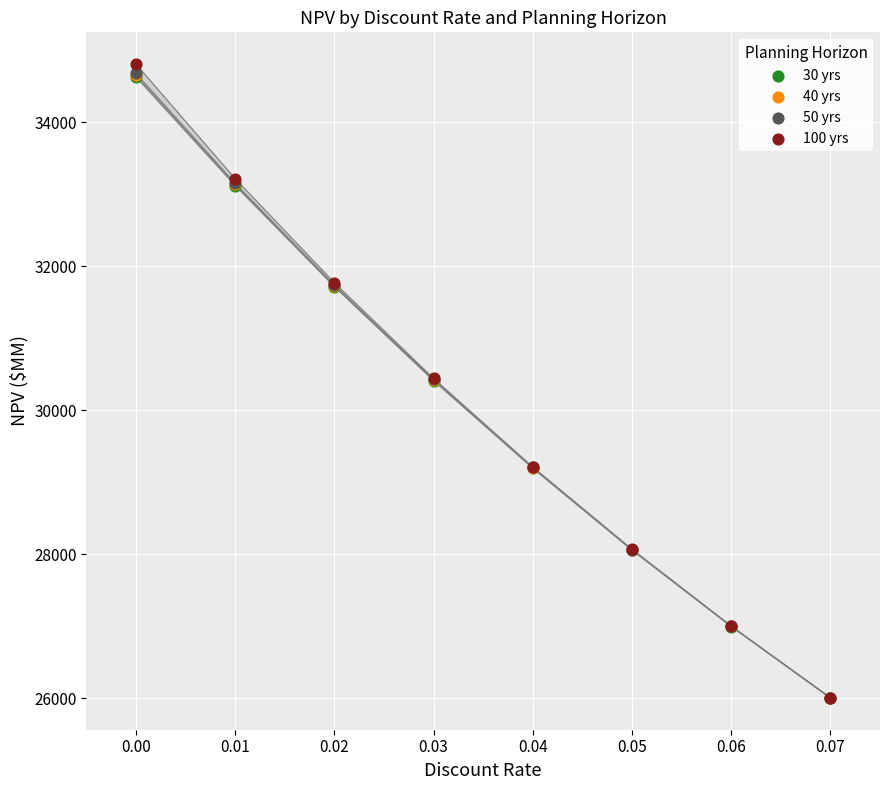

Which series has the widest spread of Y values?

100 yrs